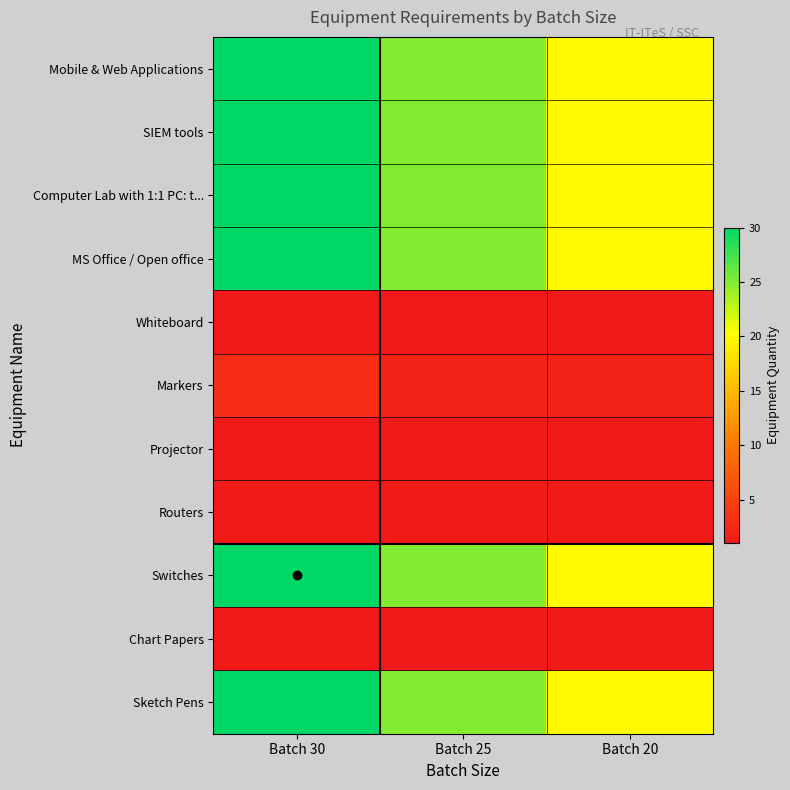

Reading right to left, extract all data points from this chart.

Mobile & Web Applications: Batch 20=20	Batch 25=25	Batch 30=30
SIEM tools: Batch 20=20	Batch 25=25	Batch 30=30
Computer Lab with 1:1 PC: t...: Batch 20=20	Batch 25=25	Batch 30=30
MS Office / Open office: Batch 20=20	Batch 25=25	Batch 30=30
Whiteboard: Batch 20=1	Batch 25=1	Batch 30=1
Markers: Batch 20=2	Batch 25=2	Batch 30=3
Projector: Batch 20=1	Batch 25=1	Batch 30=1
Routers: Batch 20=1	Batch 25=1	Batch 30=1
Switches: Batch 20=20	Batch 25=25	Batch 30=30
Chart Papers: Batch 20=1	Batch 25=1	Batch 30=1
Sketch Pens: Batch 20=20	Batch 25=25	Batch 30=30